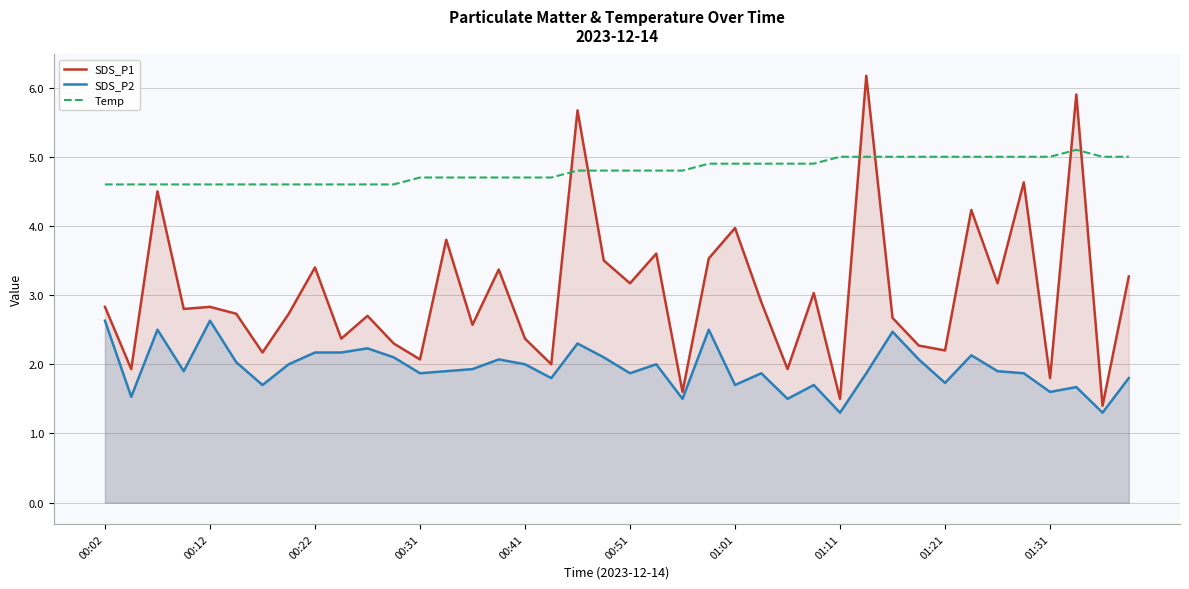

True or false: SDS_P2 has a value of 2.0 at 21.

True